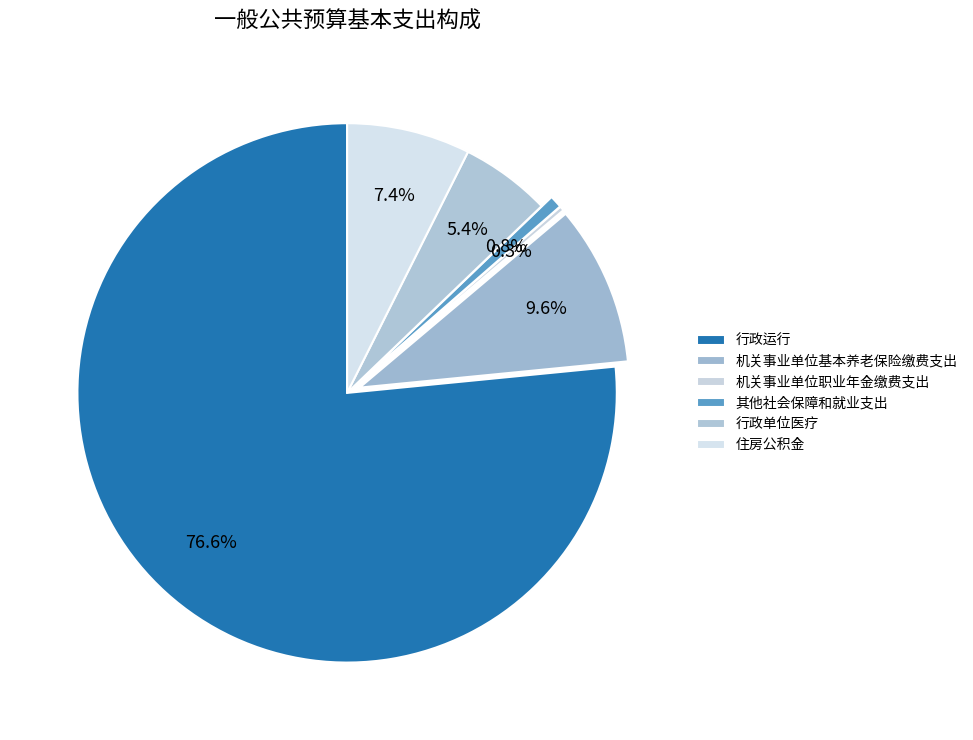

The 行政单位医疗 slice represents 5% of the pie. True or false?

True